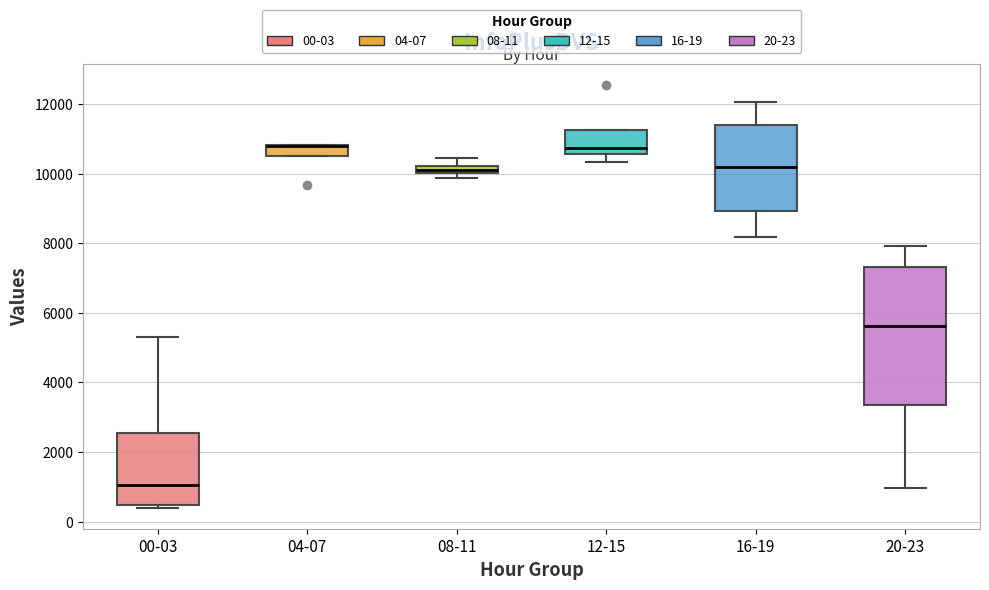

Where does the lower whisker of the box for 20-23 end on the y-axis? The values are not printed on the chart, so give them approximately, as read against the axis.

1000